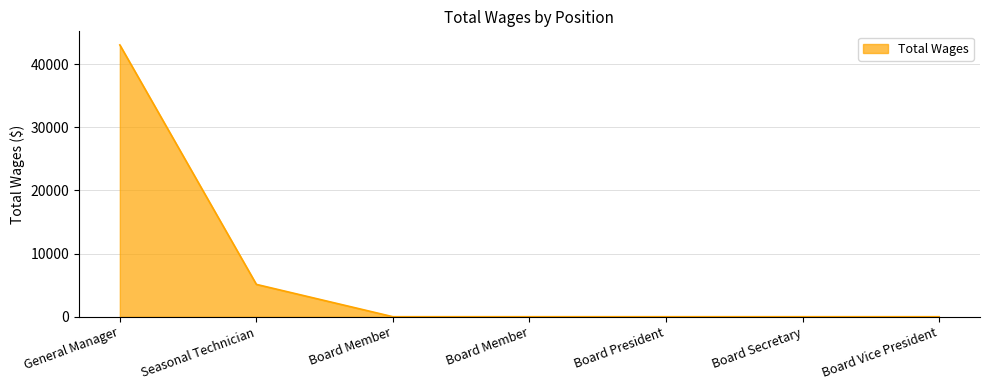

Is it true that the value at Board Secretary is 0?

True